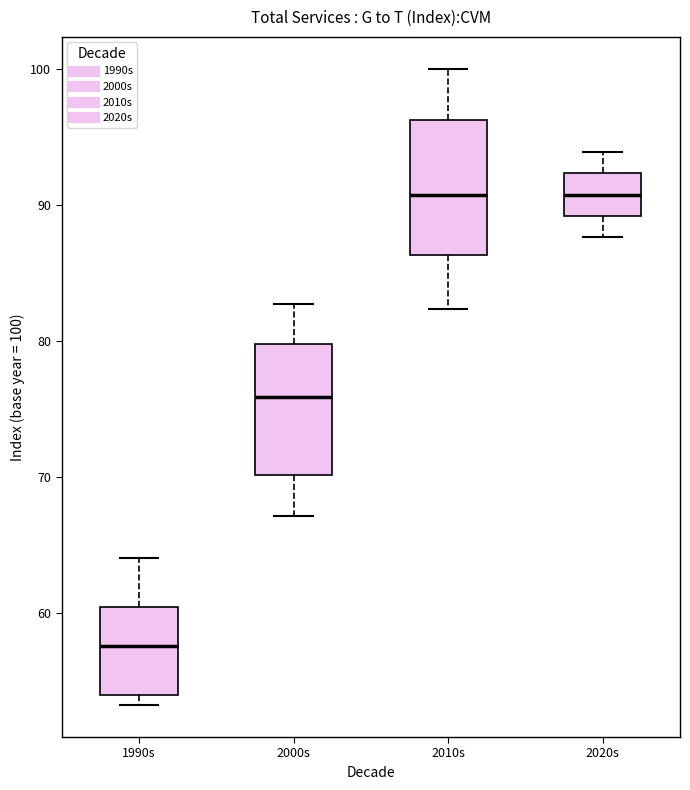

Reading left to right, transcribe this box plot: for each box, give where its median line is, the range the box spans, and where its two whiskers end, as read against the y-axis. The values are not printed on the chart, so give them approximately, as read against the axis.

1990s: median 58, box 54 to 60, whiskers 53 to 64
2000s: median 76, box 70 to 80, whiskers 67 to 83
2010s: median 91, box 86 to 96, whiskers 82 to 100
2020s: median 91, box 89 to 92, whiskers 88 to 94